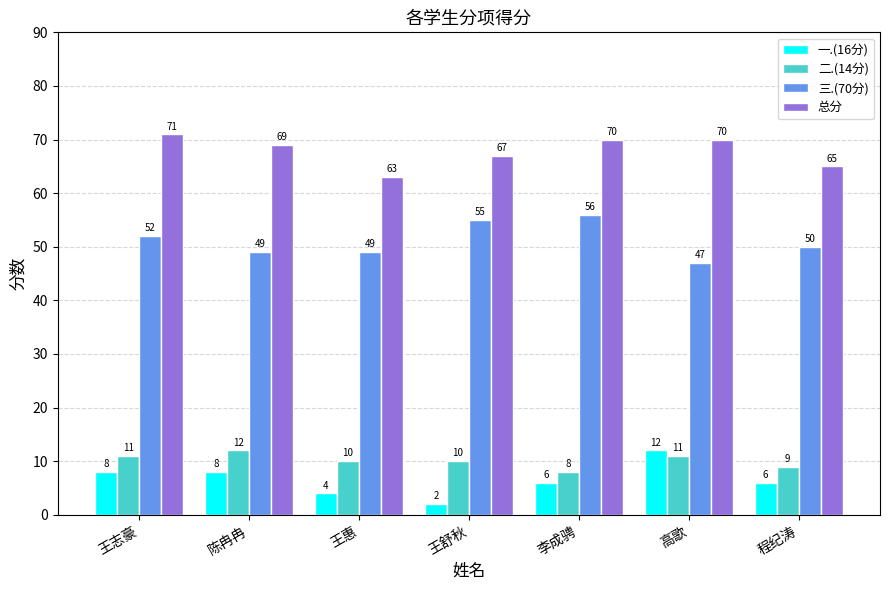

Read the 总分 value at 高歌.

70